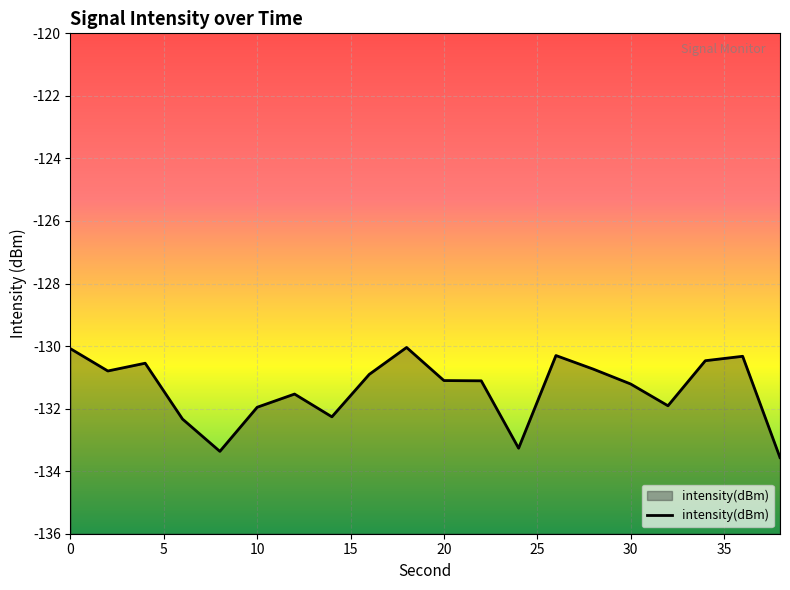

How many values are below -131?

11